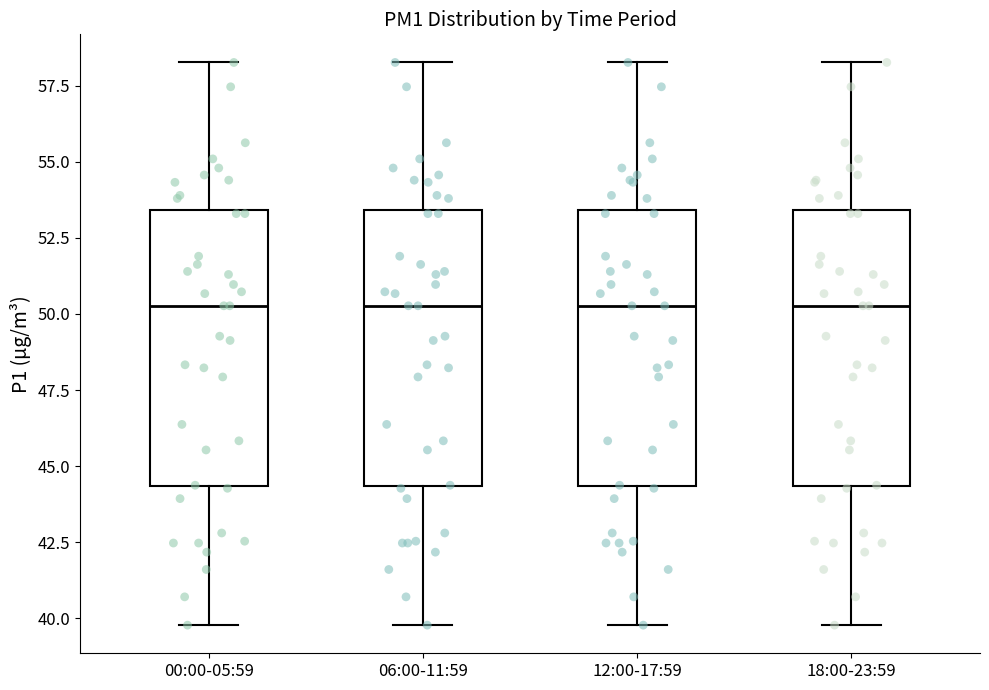

Reading left to right, read every box against the y-axis: the position of its median line, the range the box covers, and the ends of its whiskers. The values are not printed on the chart, so give them approximately, as read against the axis.

00:00-05:59: median 50.5, box 44.5 to 53.5, whiskers 40.0 to 58.5
06:00-11:59: median 50.5, box 44.5 to 53.5, whiskers 40.0 to 58.5
12:00-17:59: median 50.5, box 44.5 to 53.5, whiskers 40.0 to 58.5
18:00-23:59: median 50.5, box 44.5 to 53.5, whiskers 40.0 to 58.5